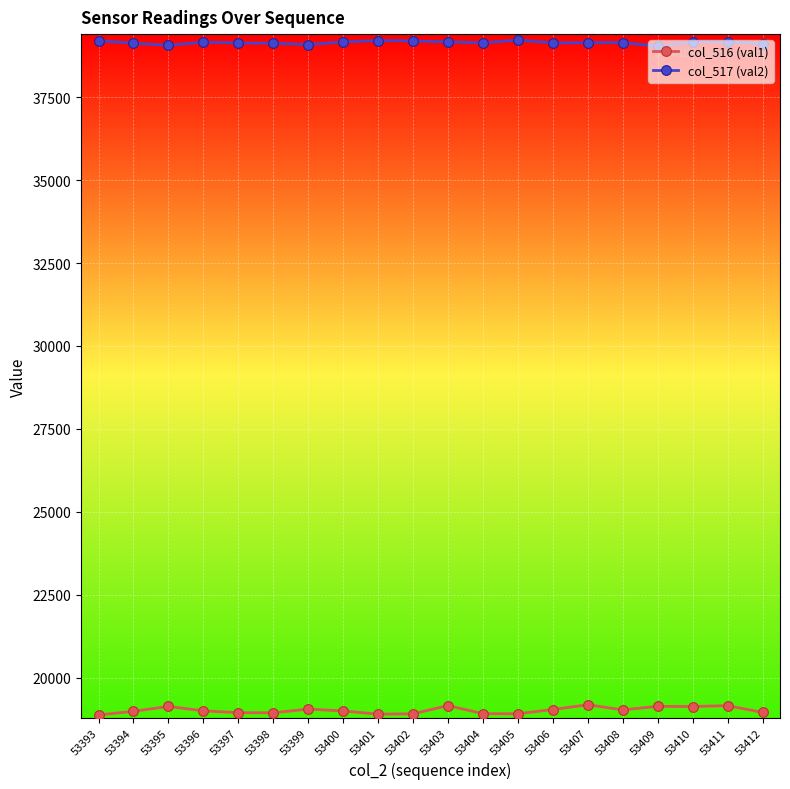

What is the sum of all col_517 (val2) values?

782872